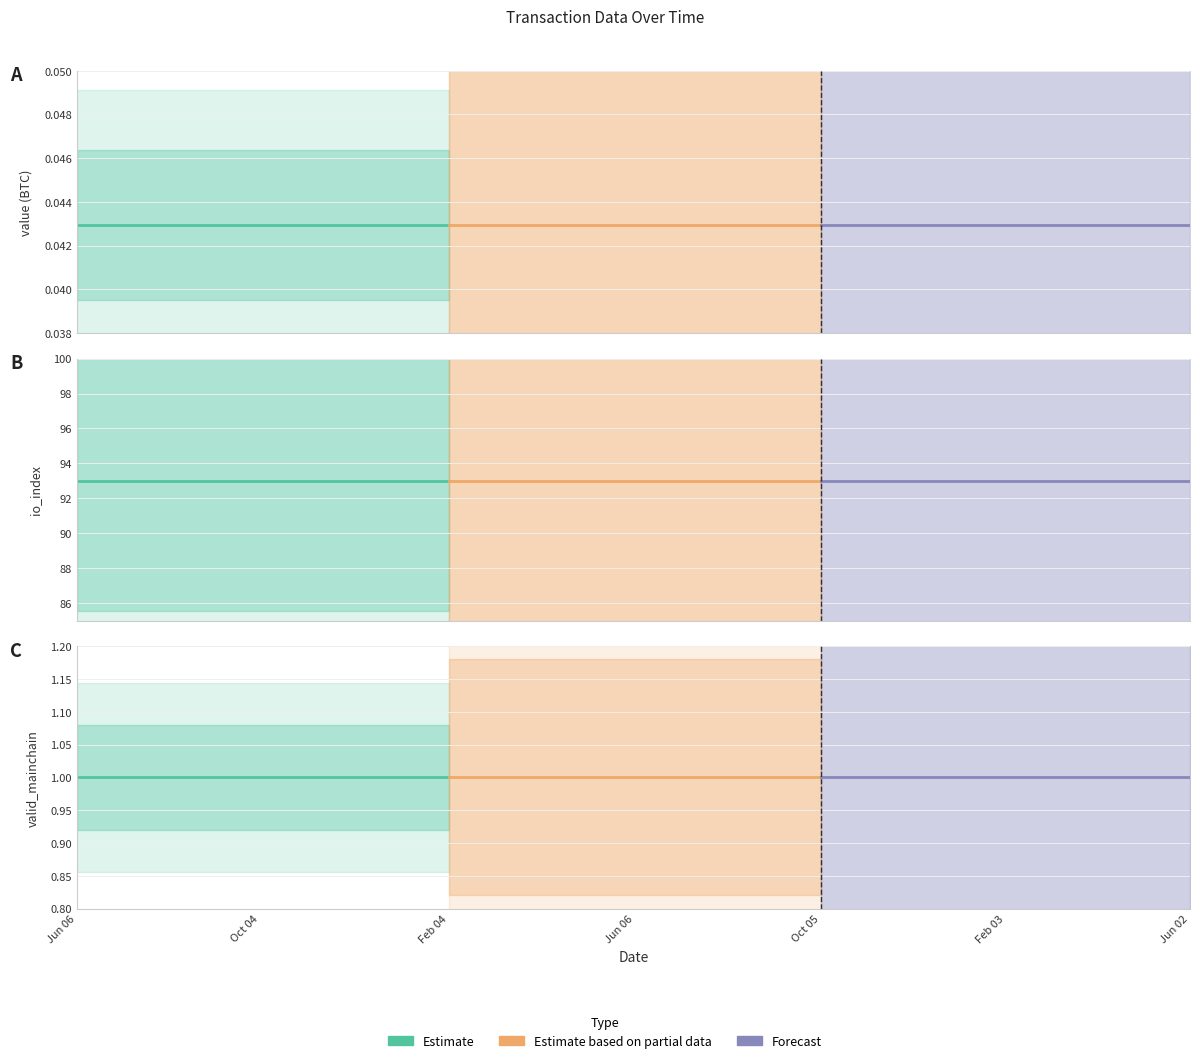

True or false: value has a value of 0.0 at 4.

True